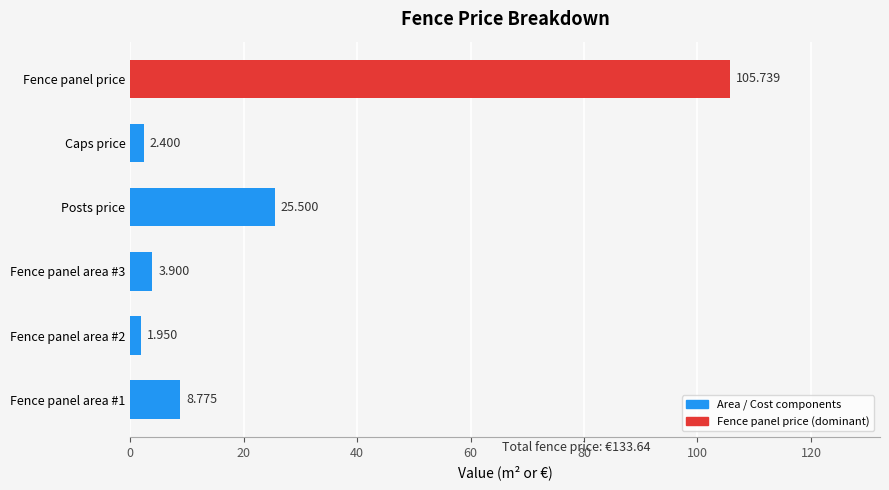

Which category has the highest value across all series?

Fence panel price